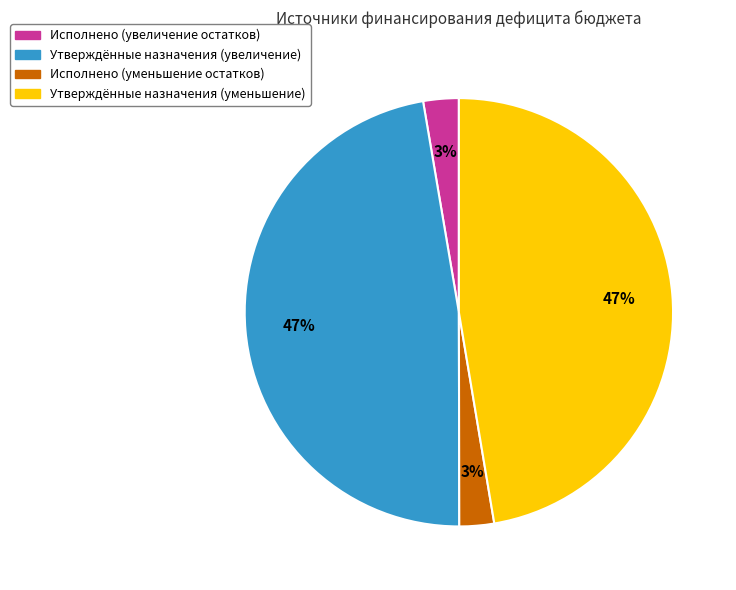

To the nearest percent, what is the combined percentage of Исполнено (уменьшение остатков) and Утверждённые назначения (увеличение)?

50%